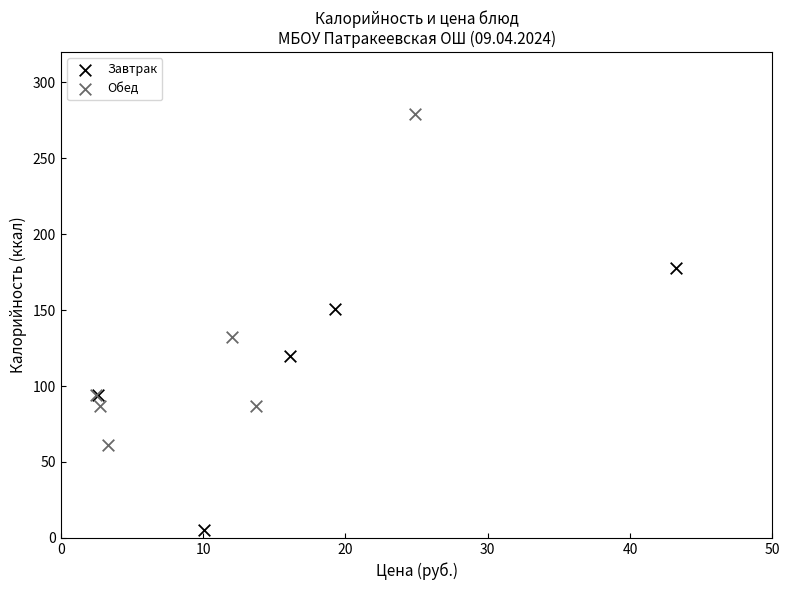

Which series contains the lowest Y value?

Завтрак